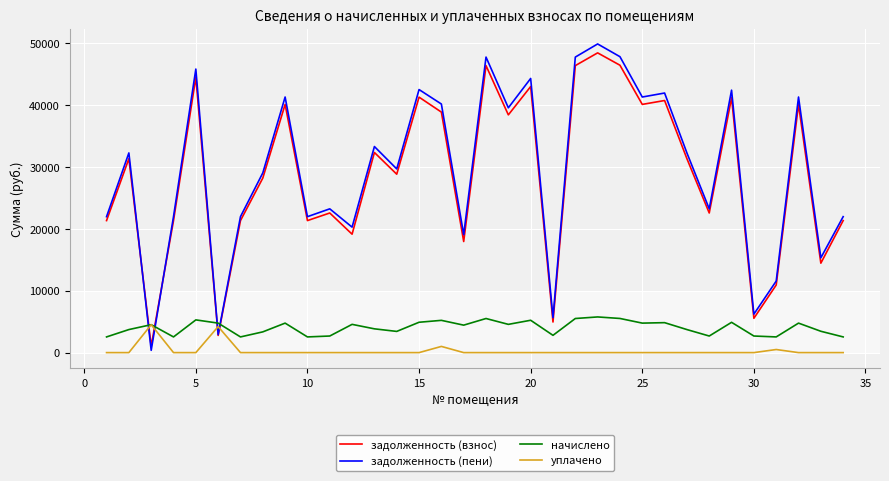

Which series has the widest spread of values?

задолженность (пени)